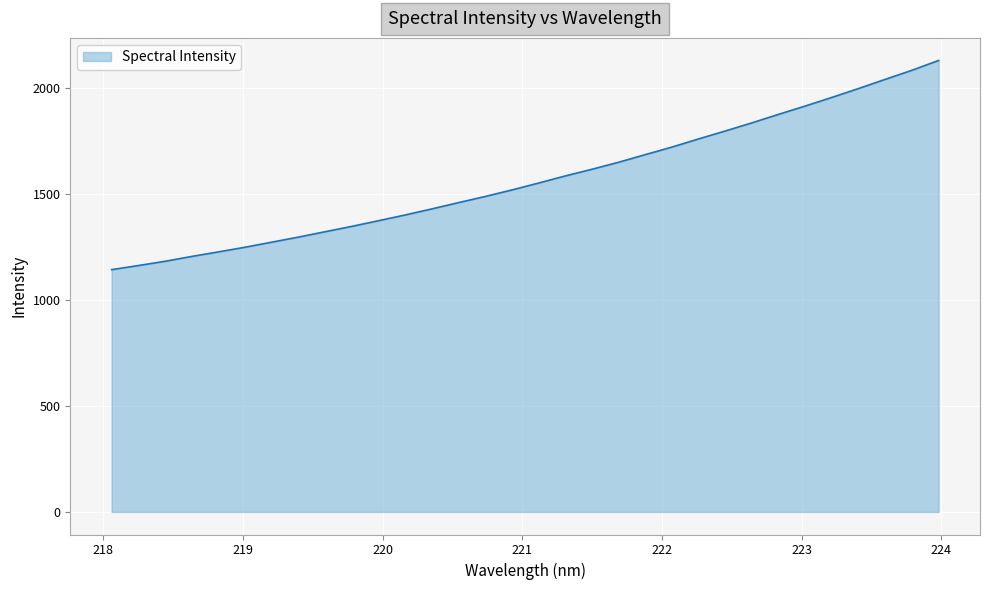

What is the minimum value shown in the chart?

1142.1